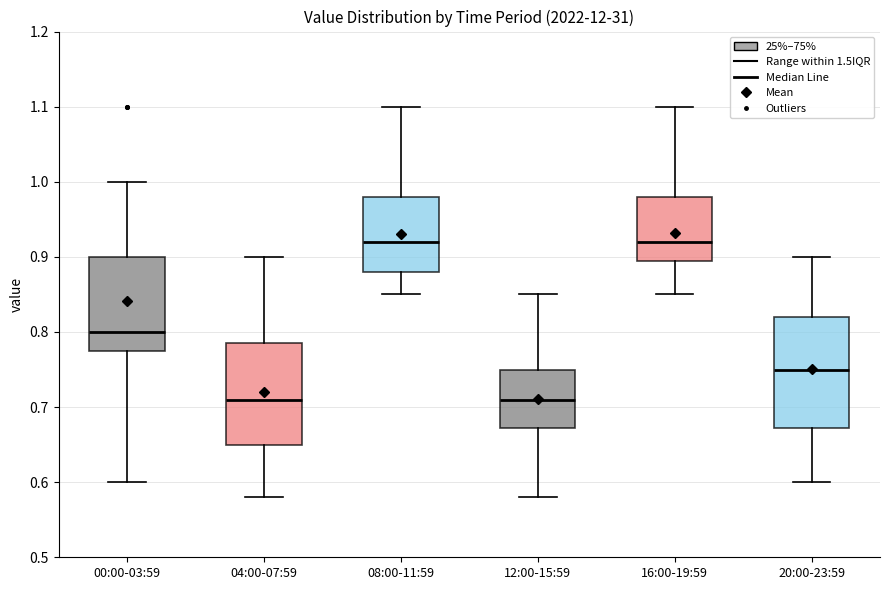

Where is the lower edge of the box for 00:00-03:59 on the y-axis? The values are not printed on the chart, so give them approximately, as read against the axis.

0.78